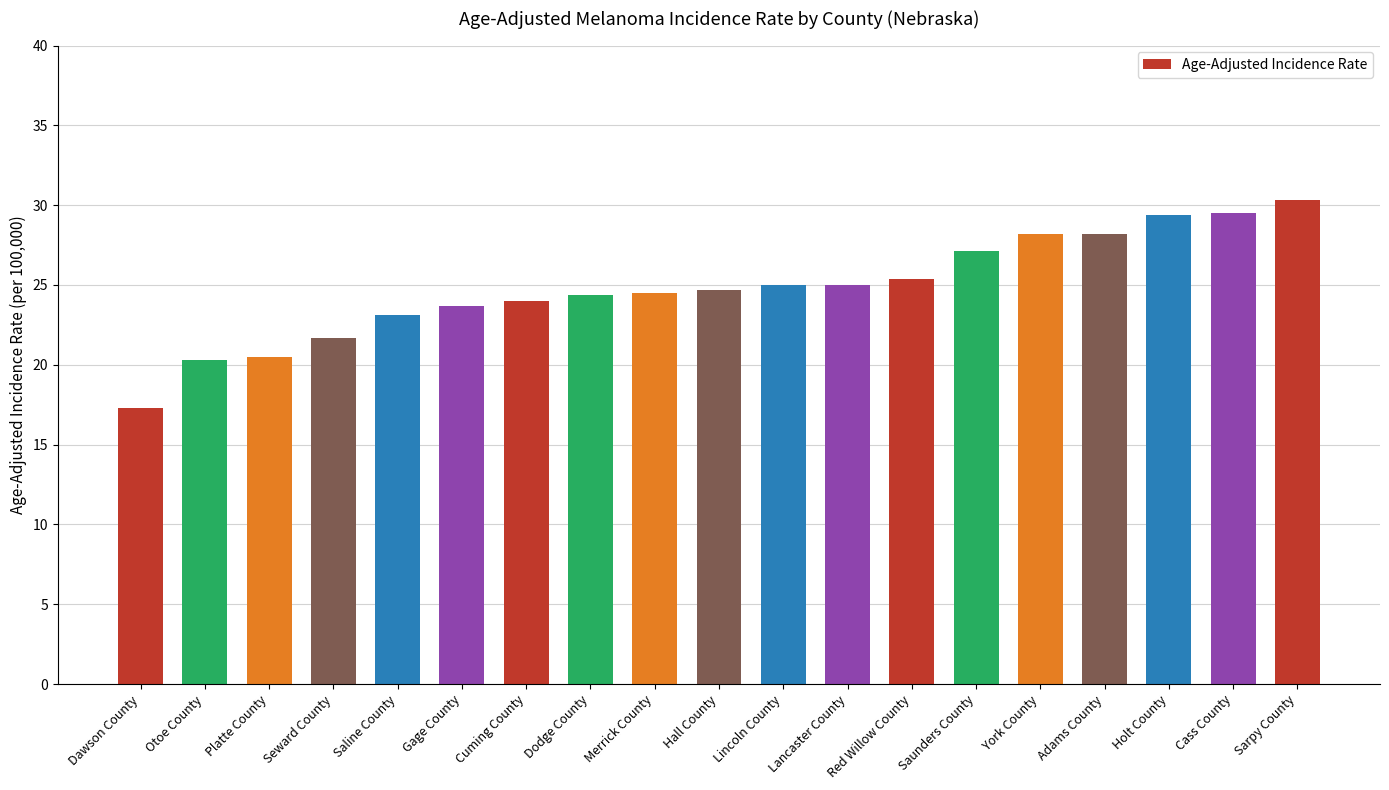

What is the label of the 19th bar from the left?

Sarpy County